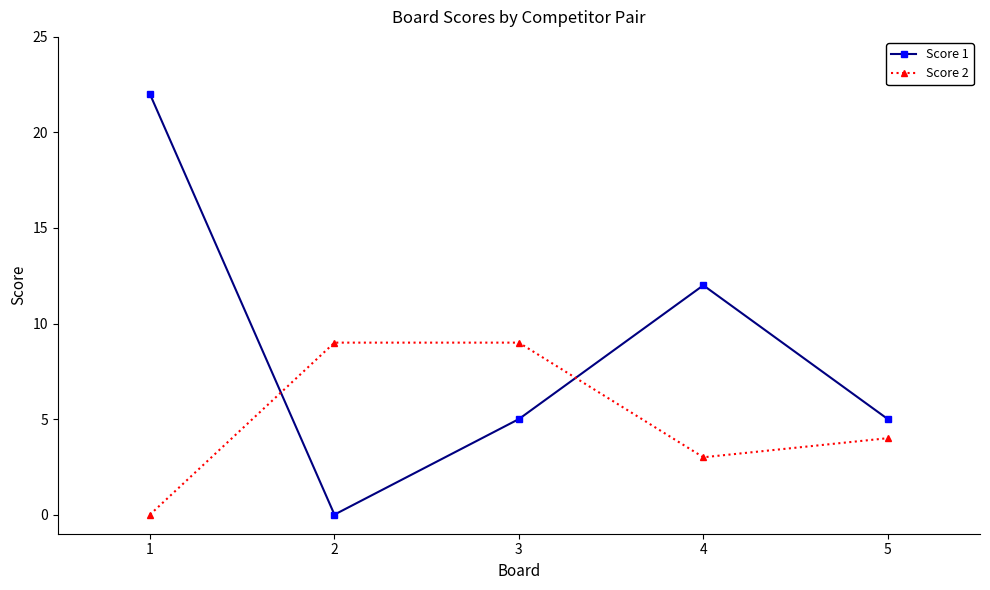

Which series changed the most between 2 and 4?

Score 1